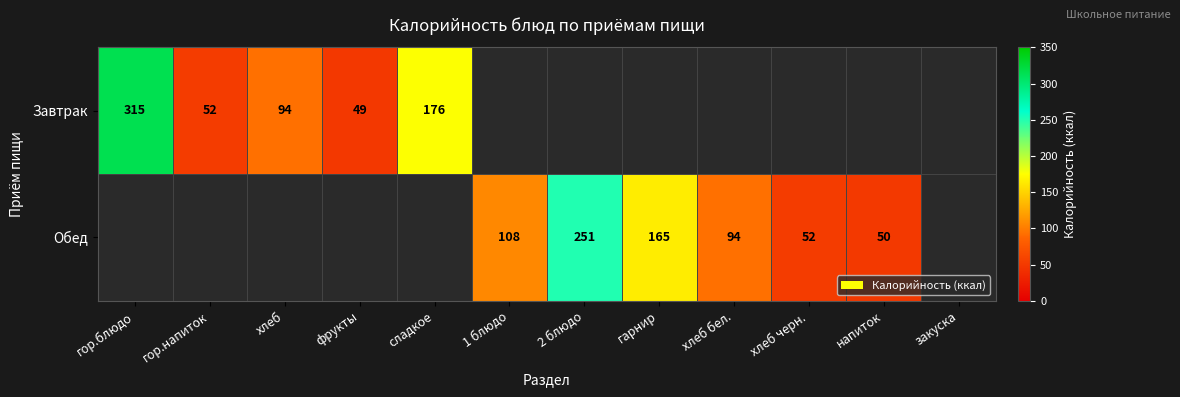

What is the difference between the Обед values at 2 блюдо and хлеб бел.?

157